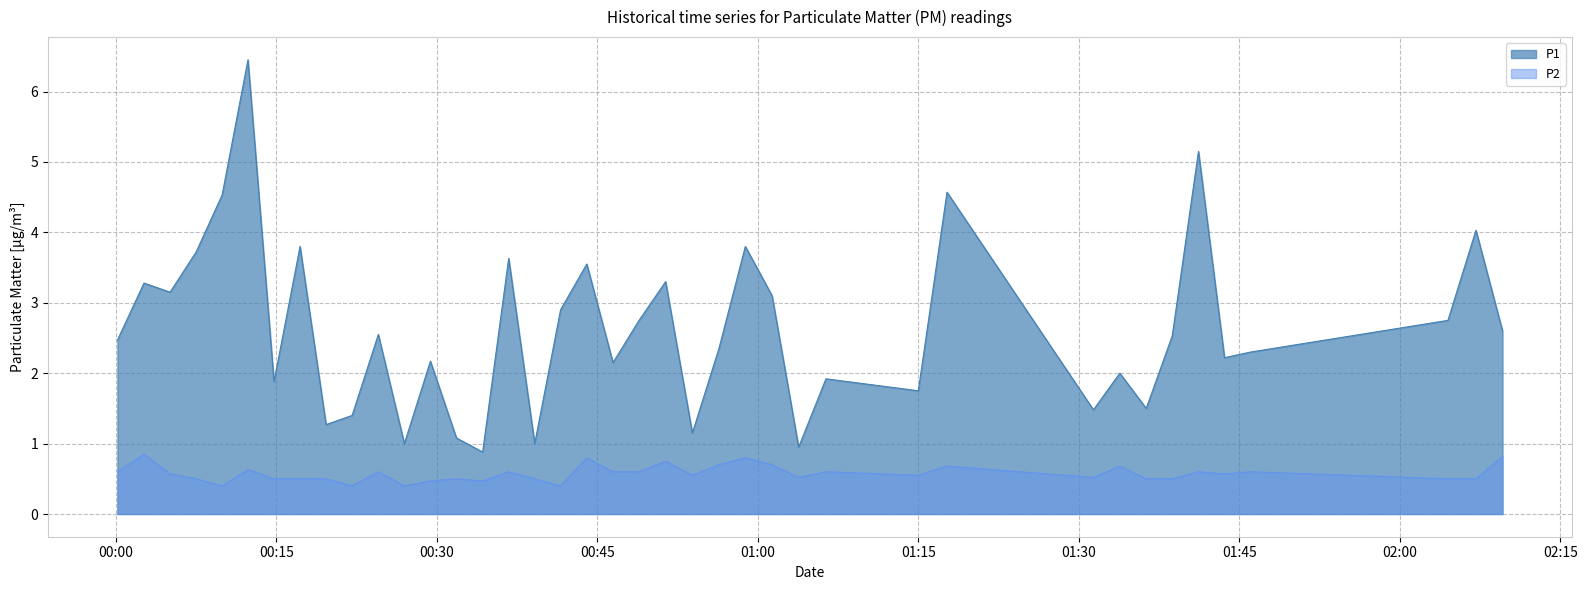

Which series has the largest total across all categories?

P1